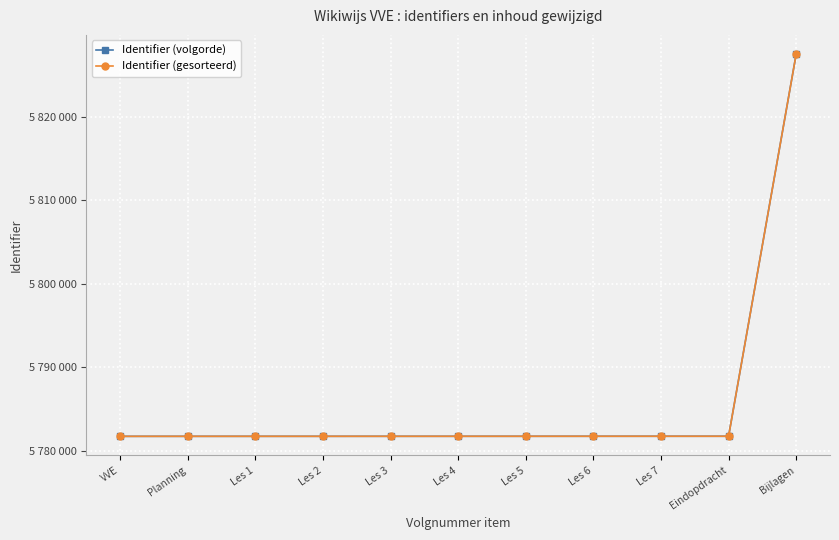

Is this an area chart (filled region under the line)?

No